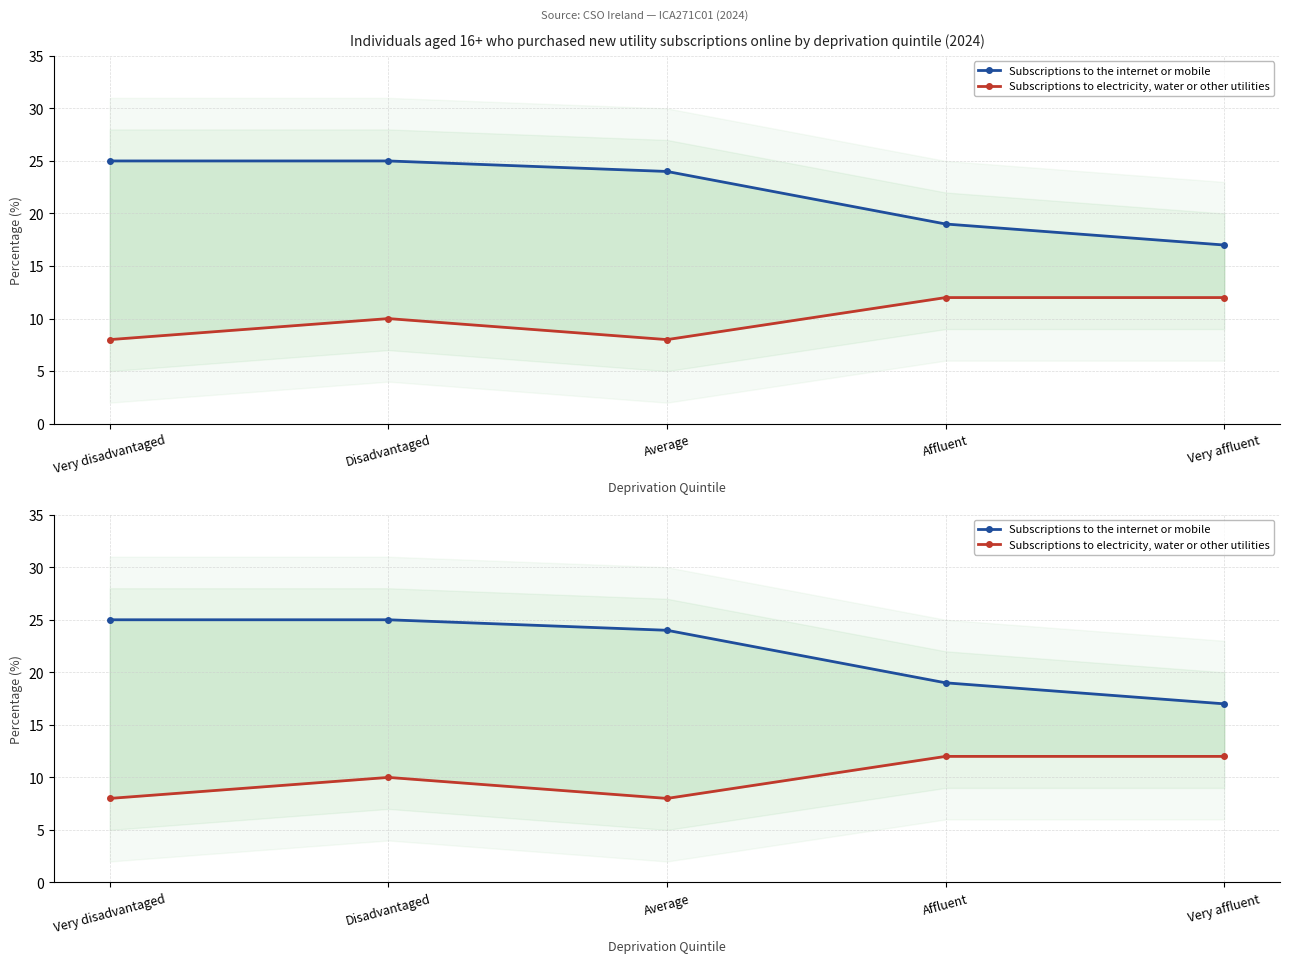

Where is the first local minimum for Subscriptions to electricity, water or other utilities?

Average